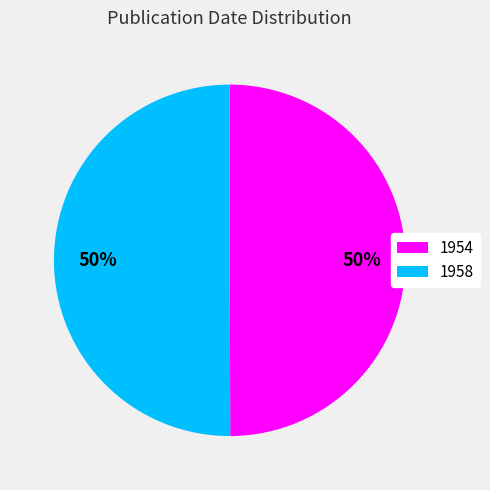

To the nearest percent, what is the average slice percentage?

50%